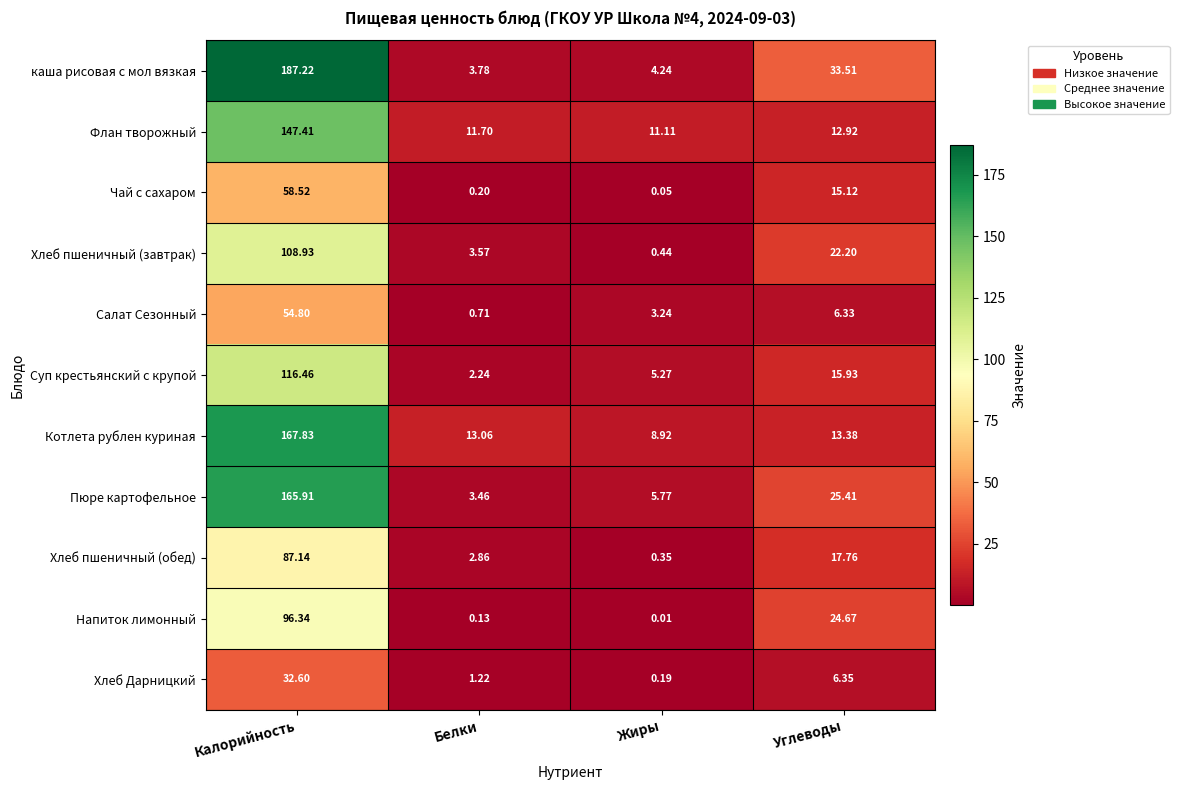

At which category does the chart reach its peak across all series?

Калорийность